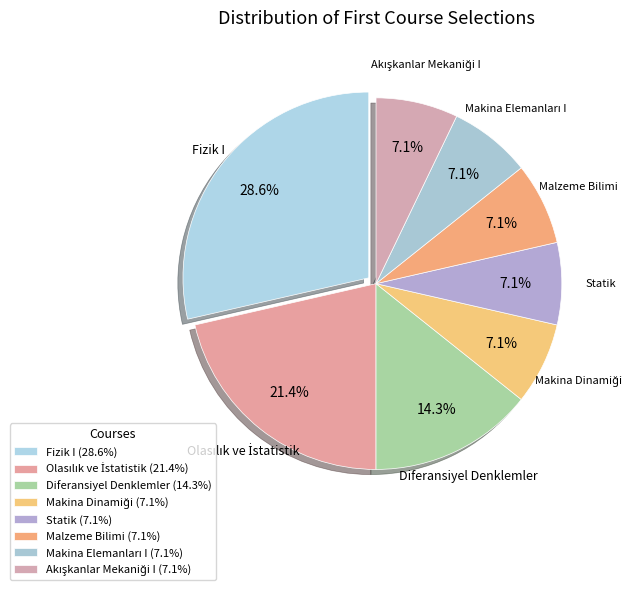

How many slices are in this pie chart?

8